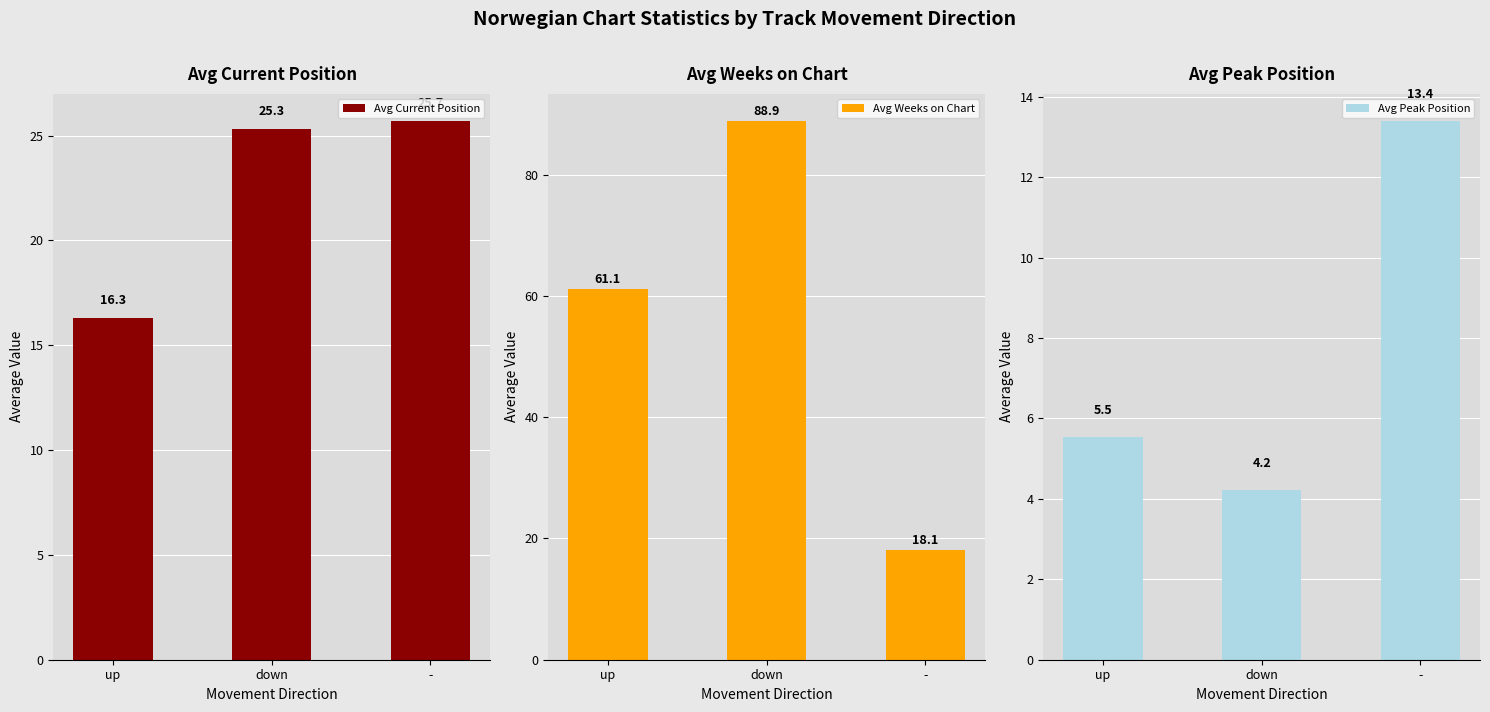

Is it true that Avg Current Position equals 27.9 at up?

False